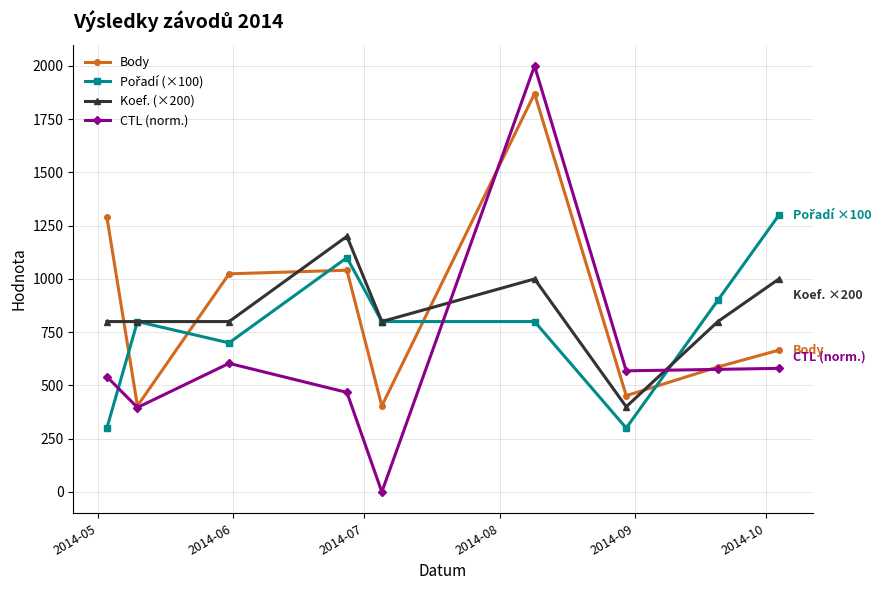

Which series has the largest range (max minus min)?

CTL (norm.)